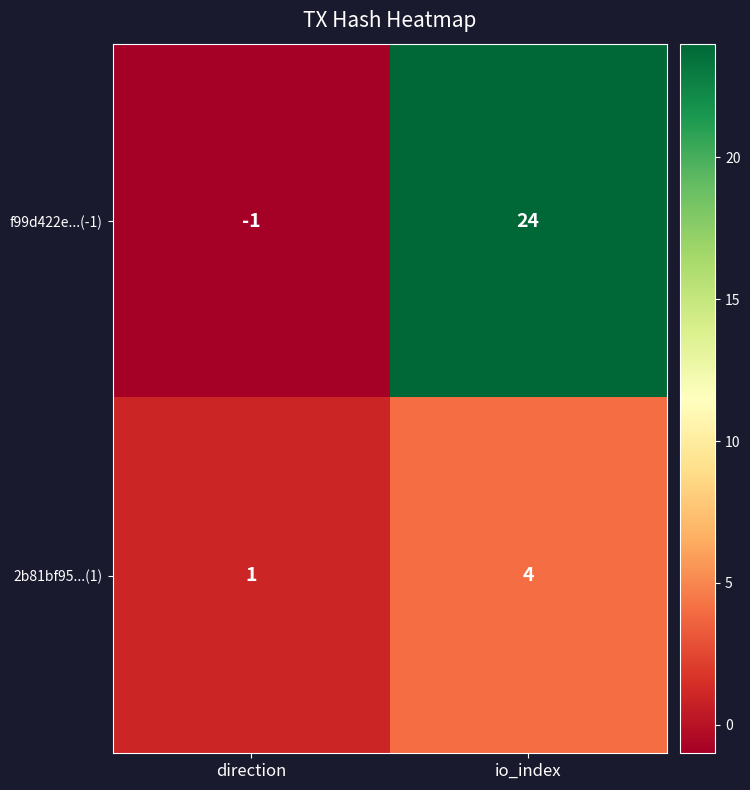

What is the difference between the highest and lowest values at io_index?

20